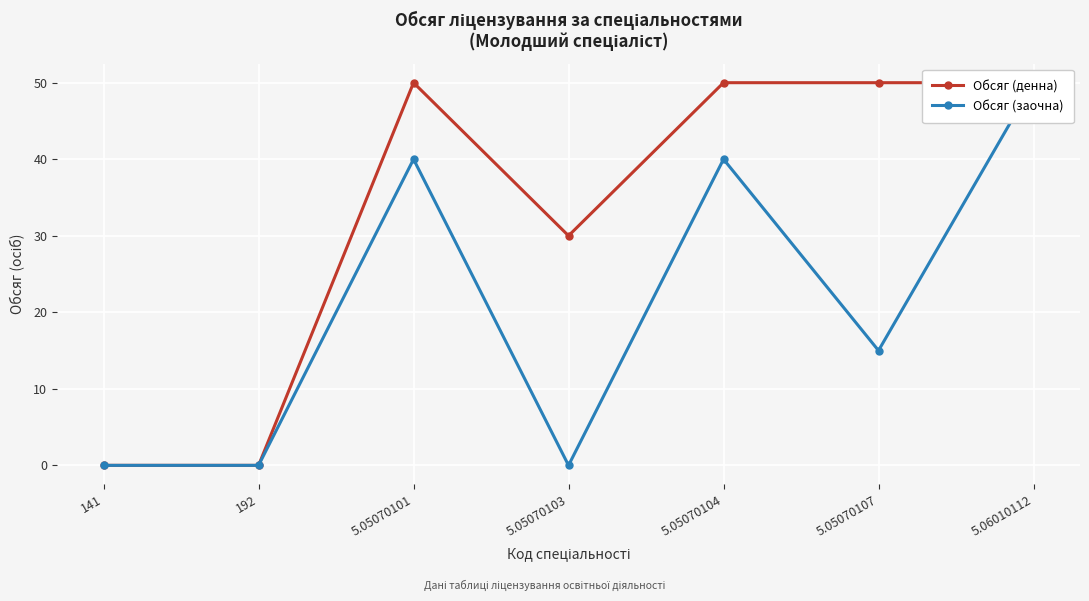

Which series has the largest total across all categories?

Обсяг (денна)